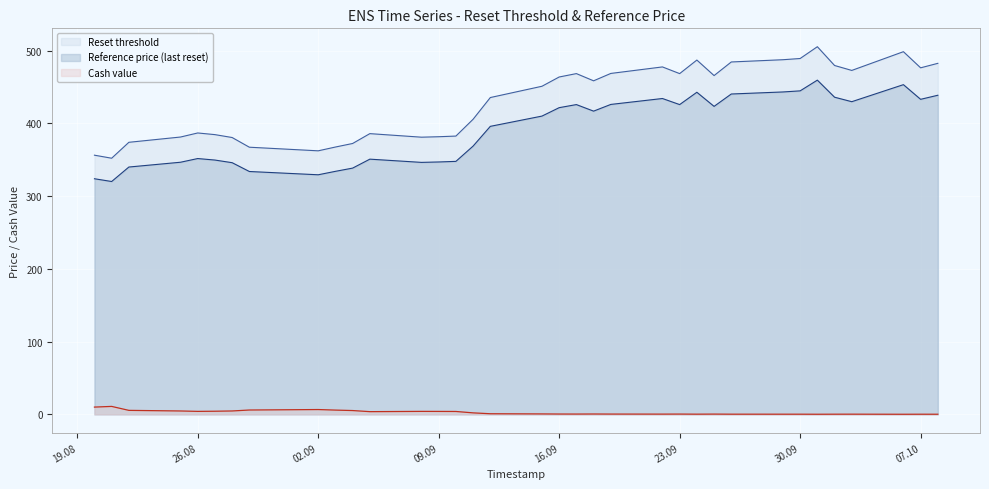

Rank the series by their maximum value, from lowest to highest.

Cash value, Reference price (last reset), Reset threshold